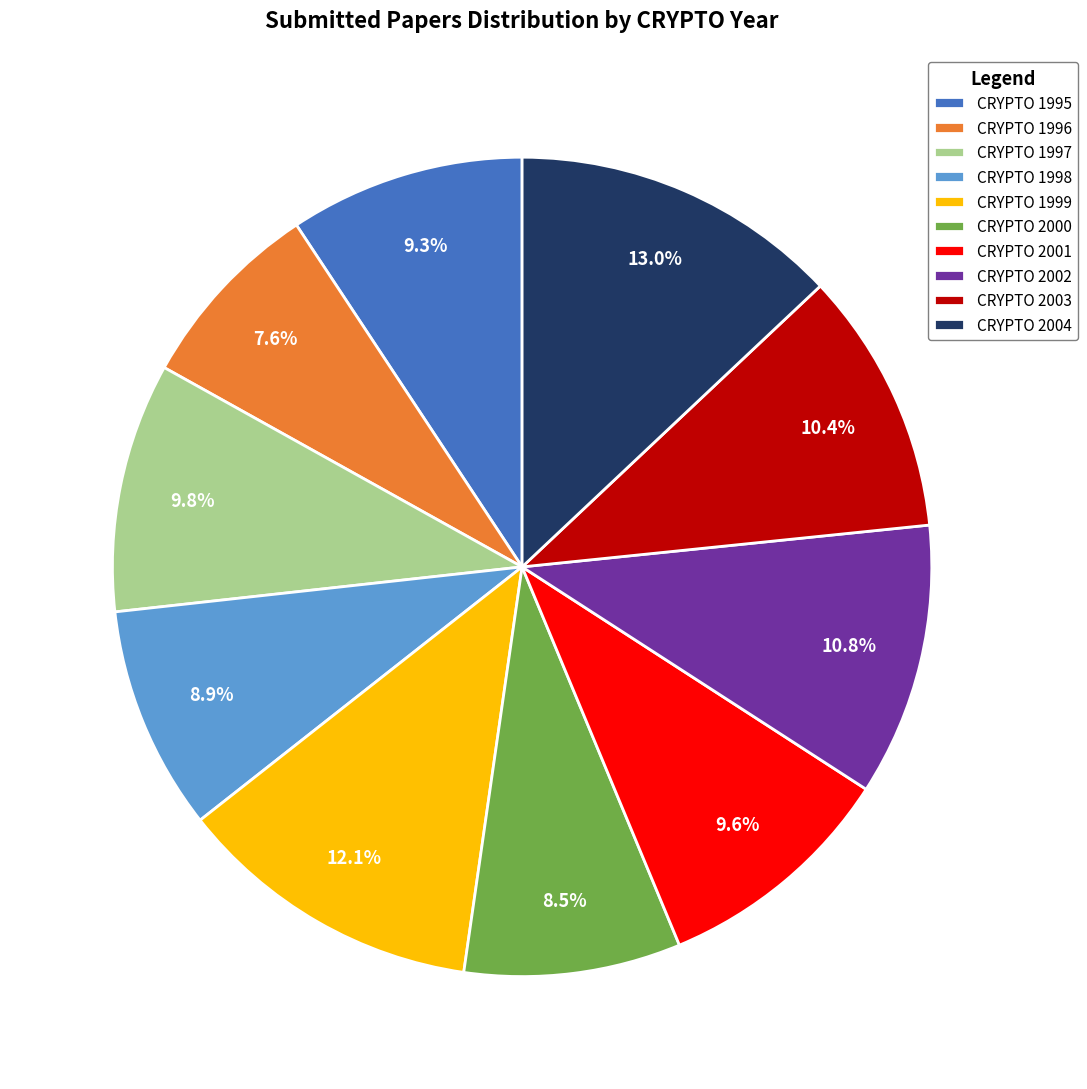

Is it true that CRYPTO 1996 is 17% of the pie?

False